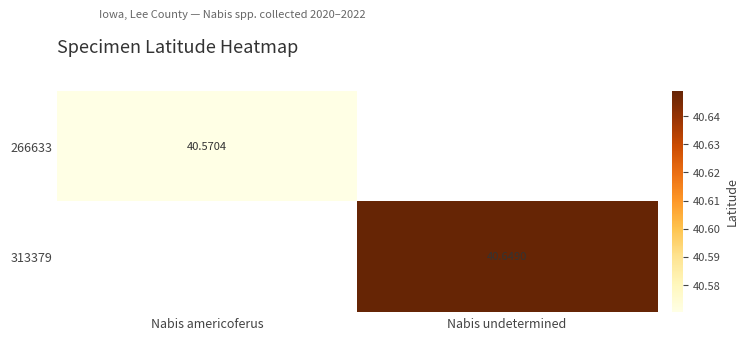

At how many categories does at least one series exceed 40?

2